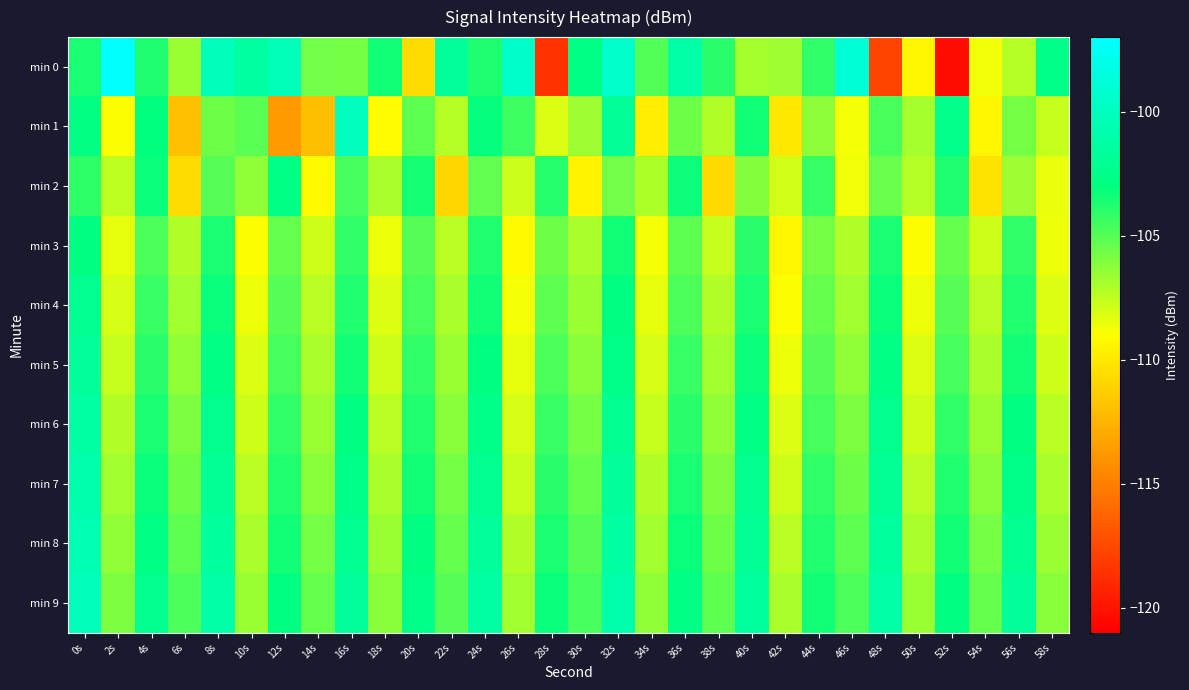

Which series has the largest total across all categories?

min 9